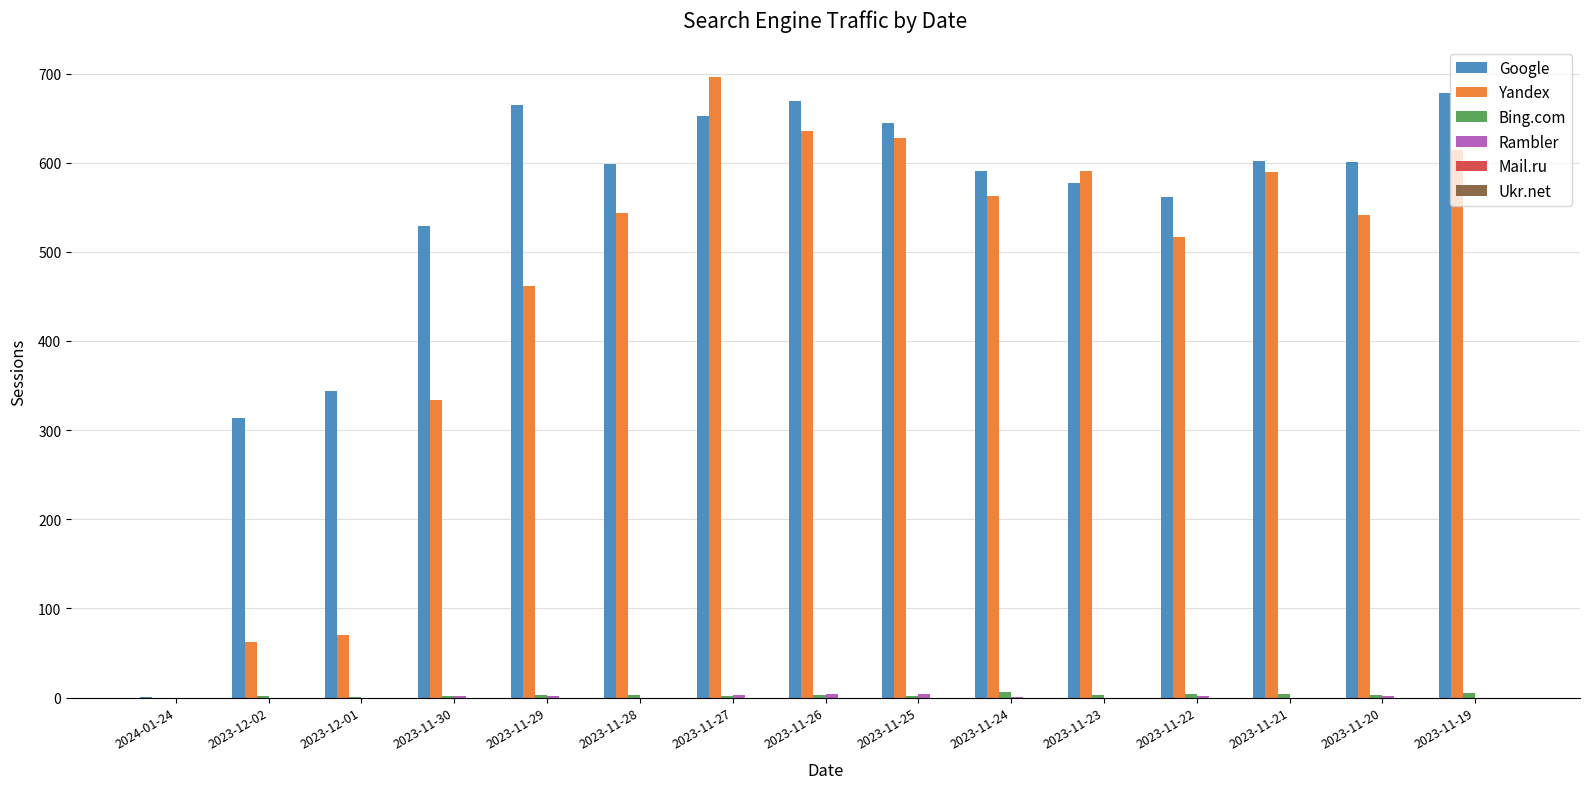

Which series has the largest total across all categories?

Google